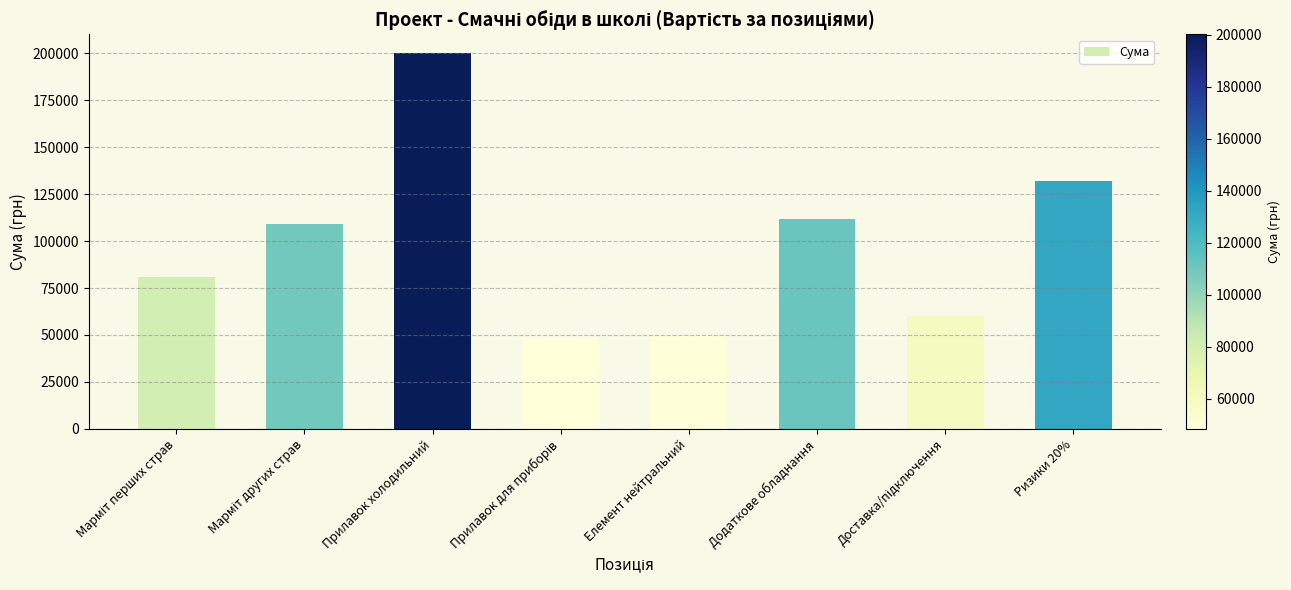

What value does the data have at Елемент нейтральний?

49564